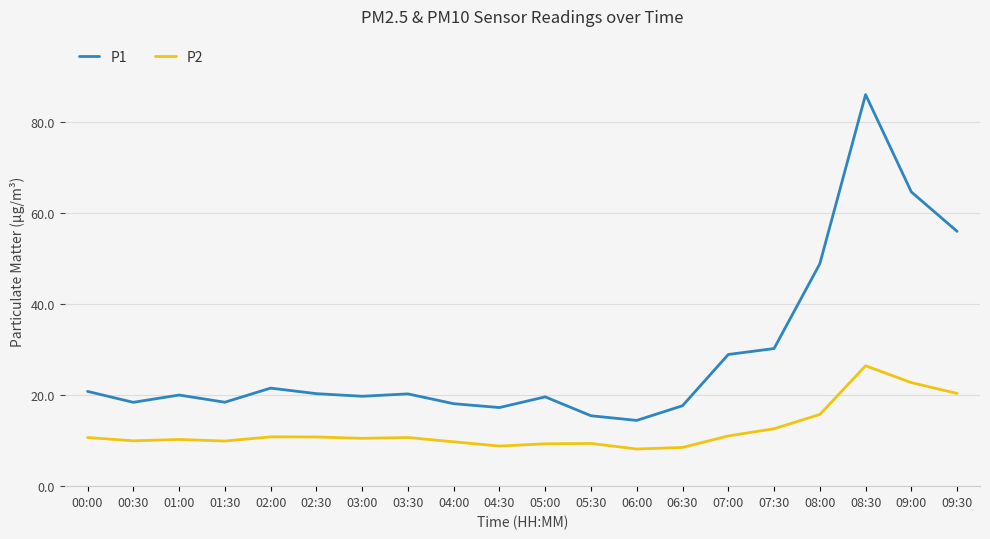

Is it true that P1 equals 48.8 at 08:00?

True